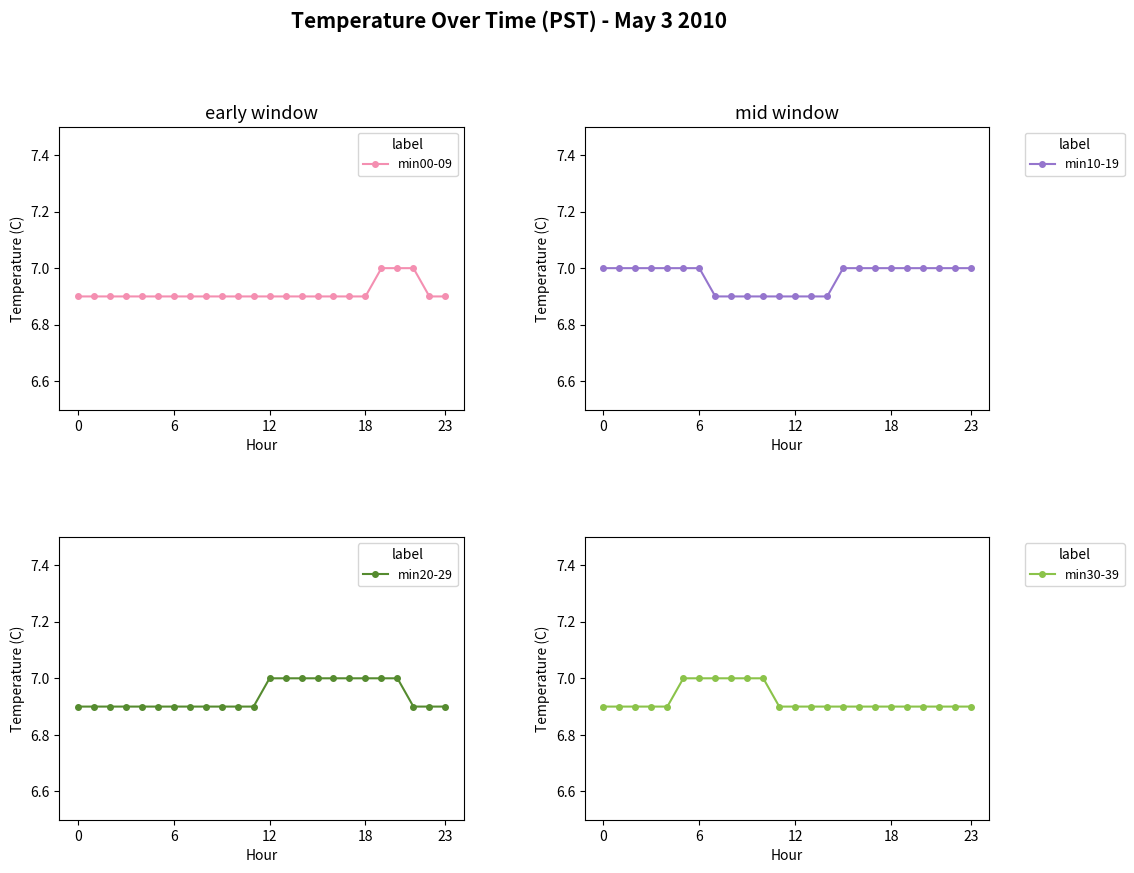

Reading right to left, list all the values displayed in this chart.

min00-09: 6.9	6.9	7.0	7.0	7.0	6.9	6.9	6.9	6.9	6.9	6.9	6.9	6.9	6.9	6.9	6.9	6.9	6.9	6.9	6.9	6.9	6.9	6.9	6.9
min10-19: 7.0	7.0	7.0	7.0	7.0	7.0	7.0	7.0	7.0	6.9	6.9	6.9	6.9	6.9	6.9	6.9	6.9	7.0	7.0	7.0	7.0	7.0	7.0	7.0
min20-29: 6.9	6.9	6.9	7.0	7.0	7.0	7.0	7.0	7.0	7.0	7.0	7.0	6.9	6.9	6.9	6.9	6.9	6.9	6.9	6.9	6.9	6.9	6.9	6.9
min30-39: 6.9	6.9	6.9	6.9	6.9	6.9	6.9	6.9	6.9	6.9	6.9	6.9	6.9	7.0	7.0	7.0	7.0	7.0	7.0	6.9	6.9	6.9	6.9	6.9